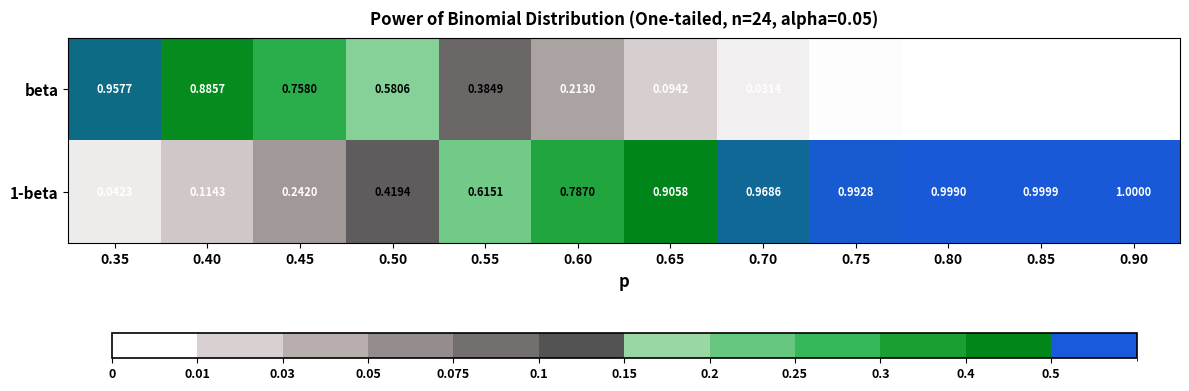

What is the greatest value displayed?

1.0